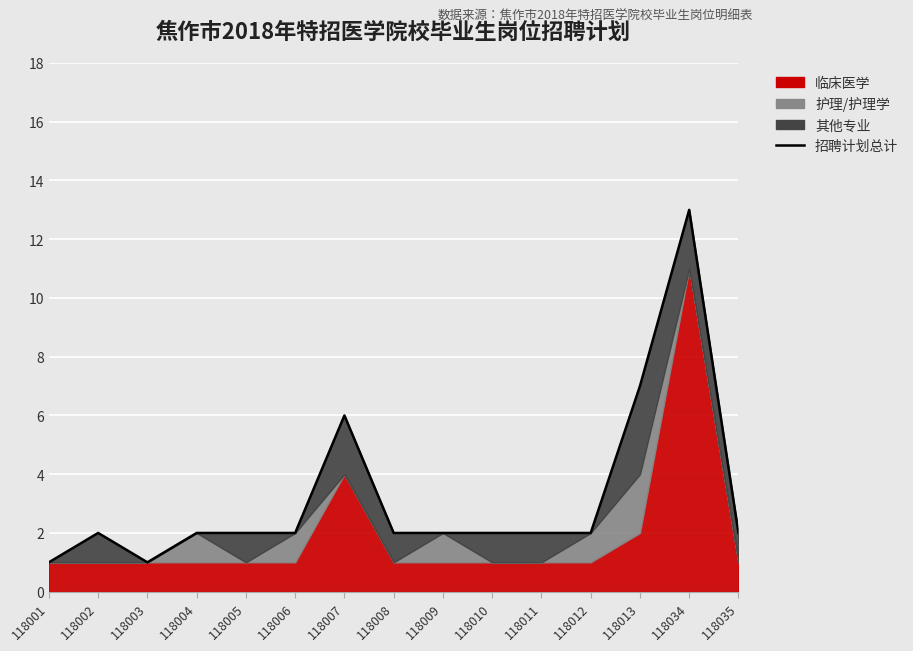

Reading right to left, extract all data points from this chart.

2	13	7	2	2	2	2	2	6	2	2	2	1	2	1